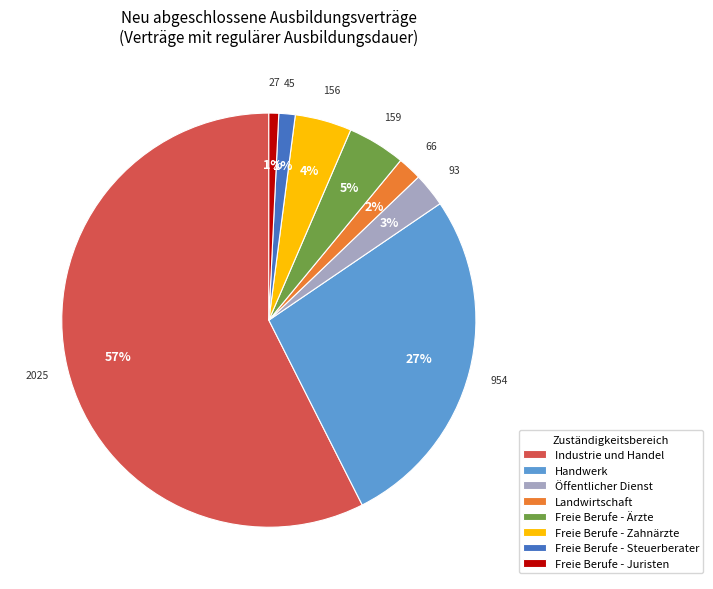

What percentage is the Öffentlicher Dienst slice, to the nearest percent?

3%